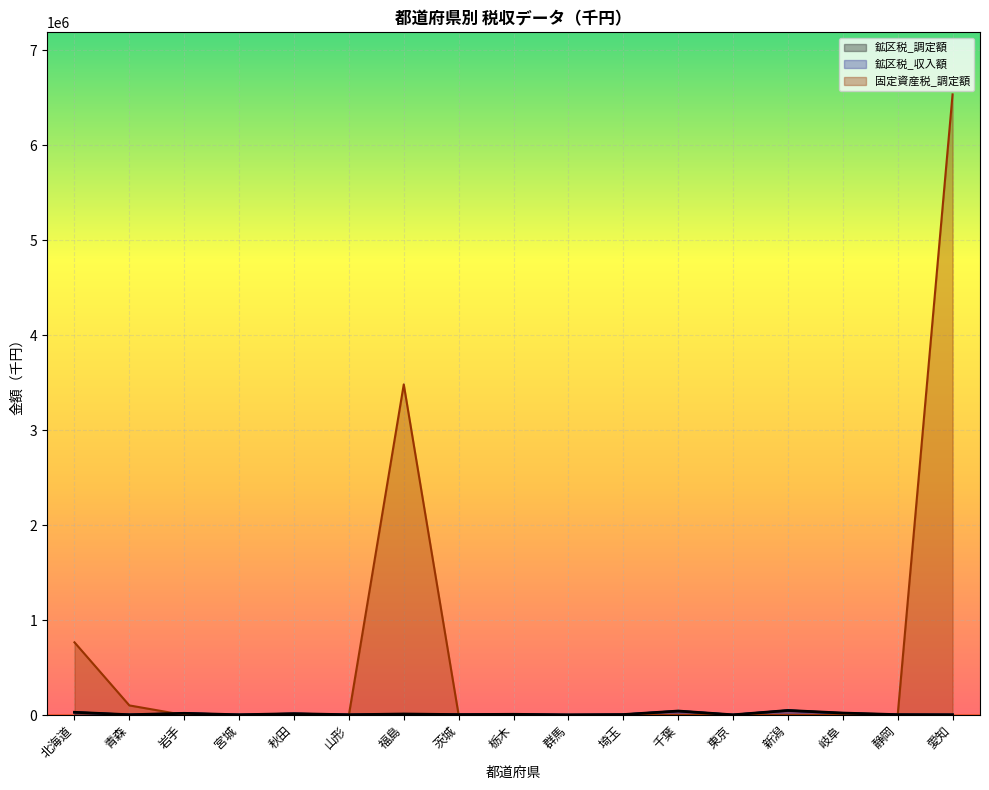

True or false: 固定資産税_調定額 has a value of 0.0 at 静岡.

True